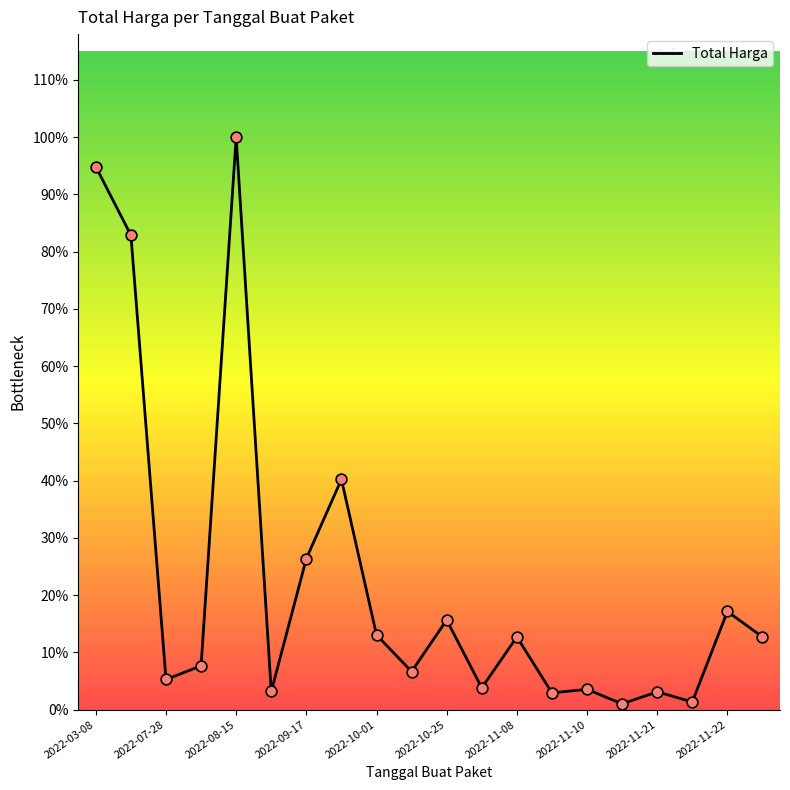

Does the chart have visible grid lines?

No